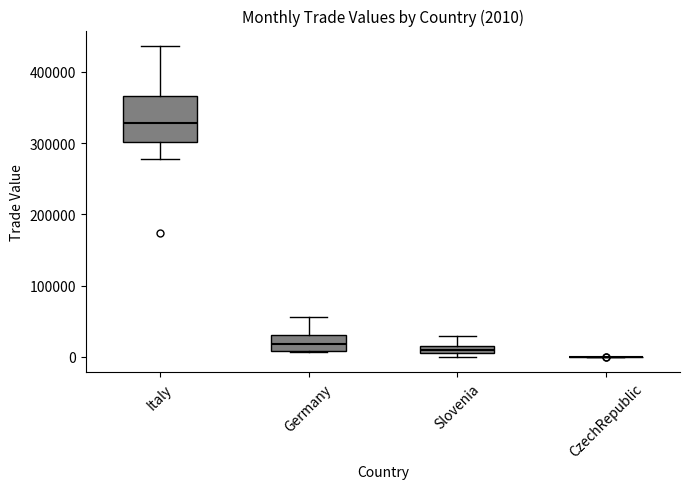

Which box is the tallest, from its lower edge to its upper edge?

Italy